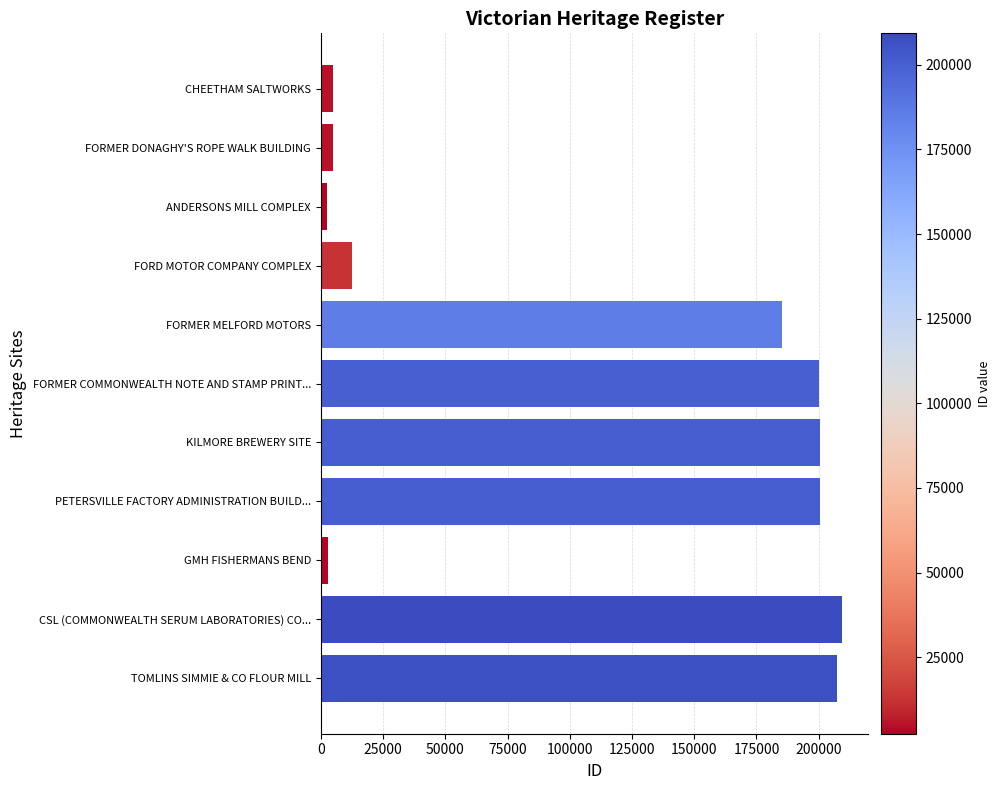

How many categories are shown in the chart?

11